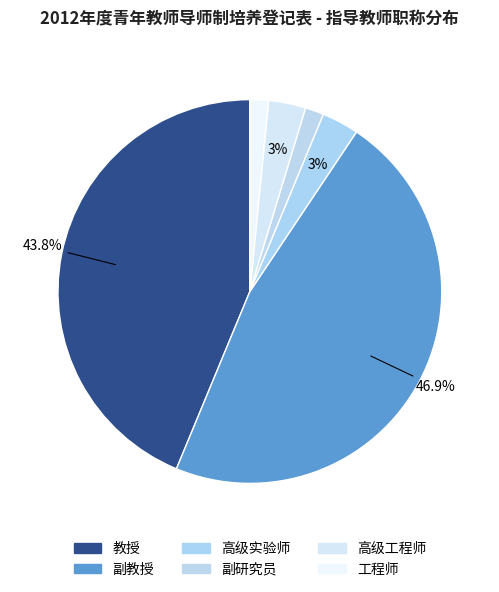

How many slices are in this pie chart?

6